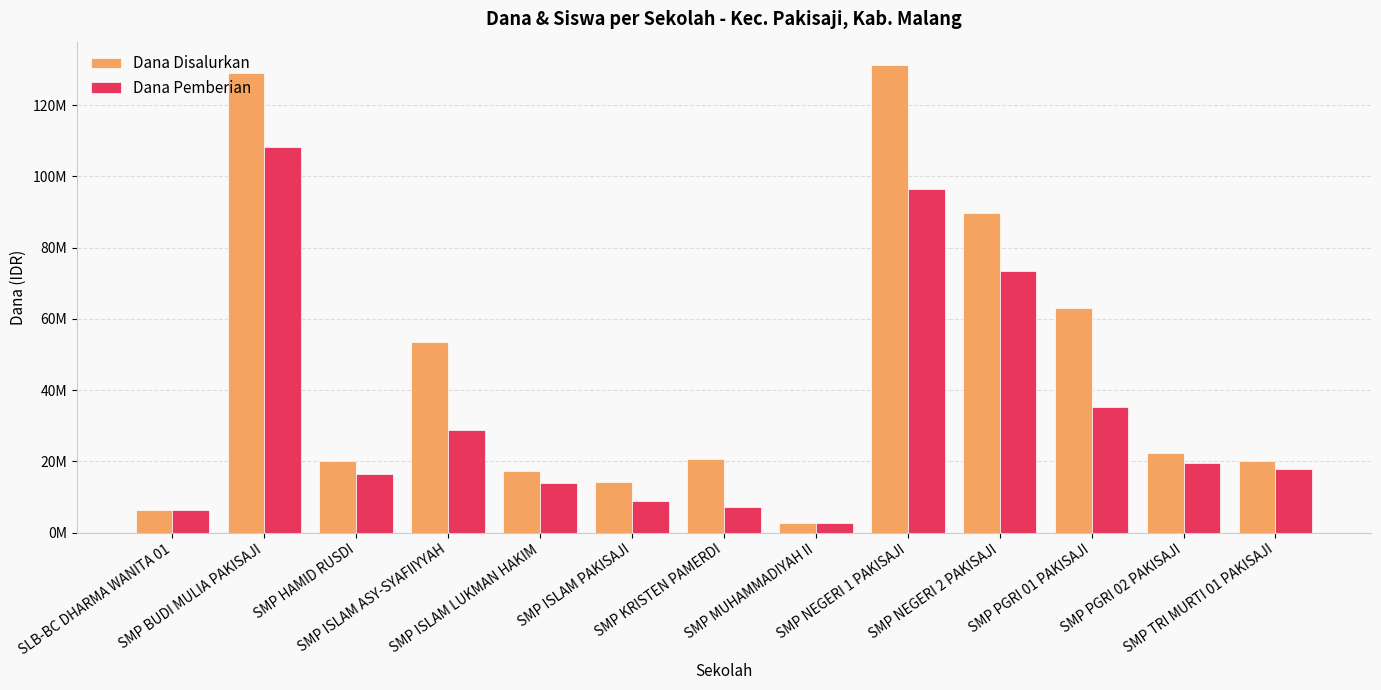

Are the bars horizontal?

No